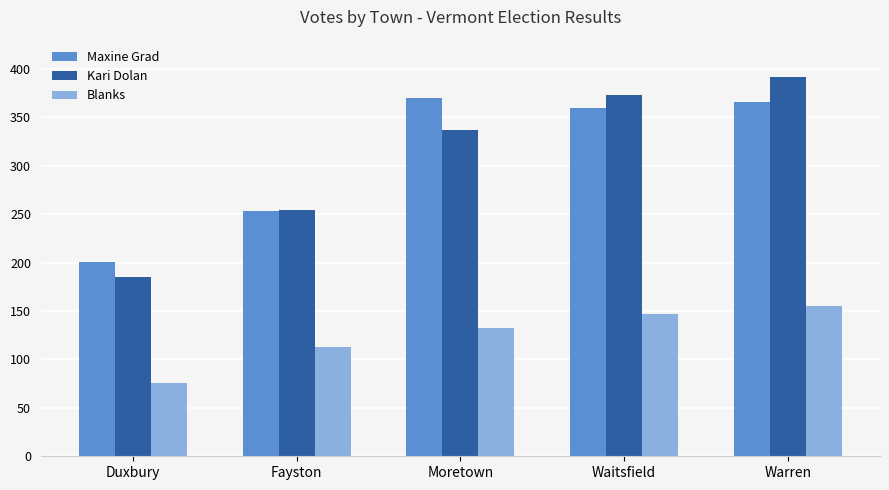

Count the Blanks values in the range 113 to 147.

3